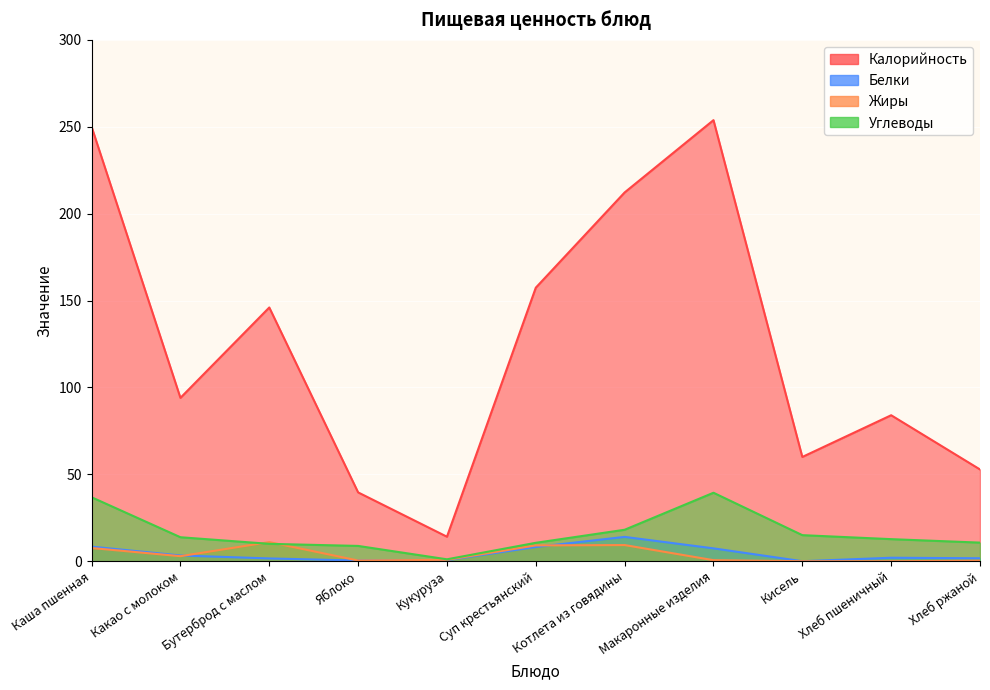

How many lines are shown in the chart?

4